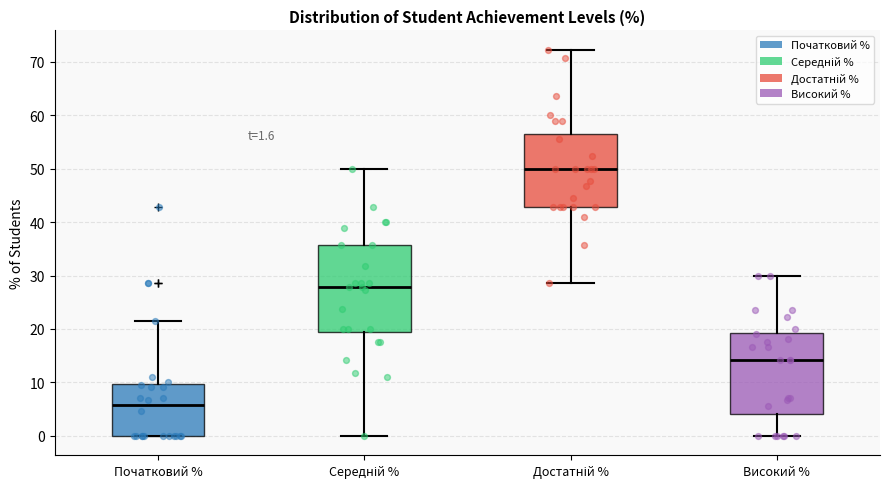

Which box's median line is the lowest?

Початковий %